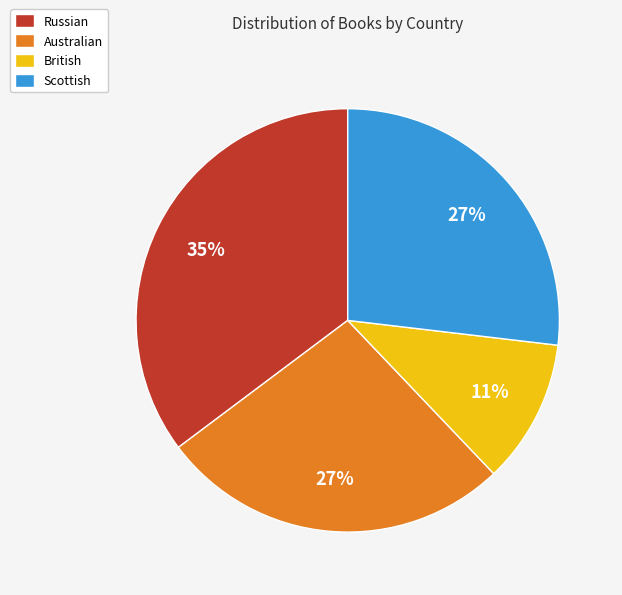

How many segments does this pie chart have?

4